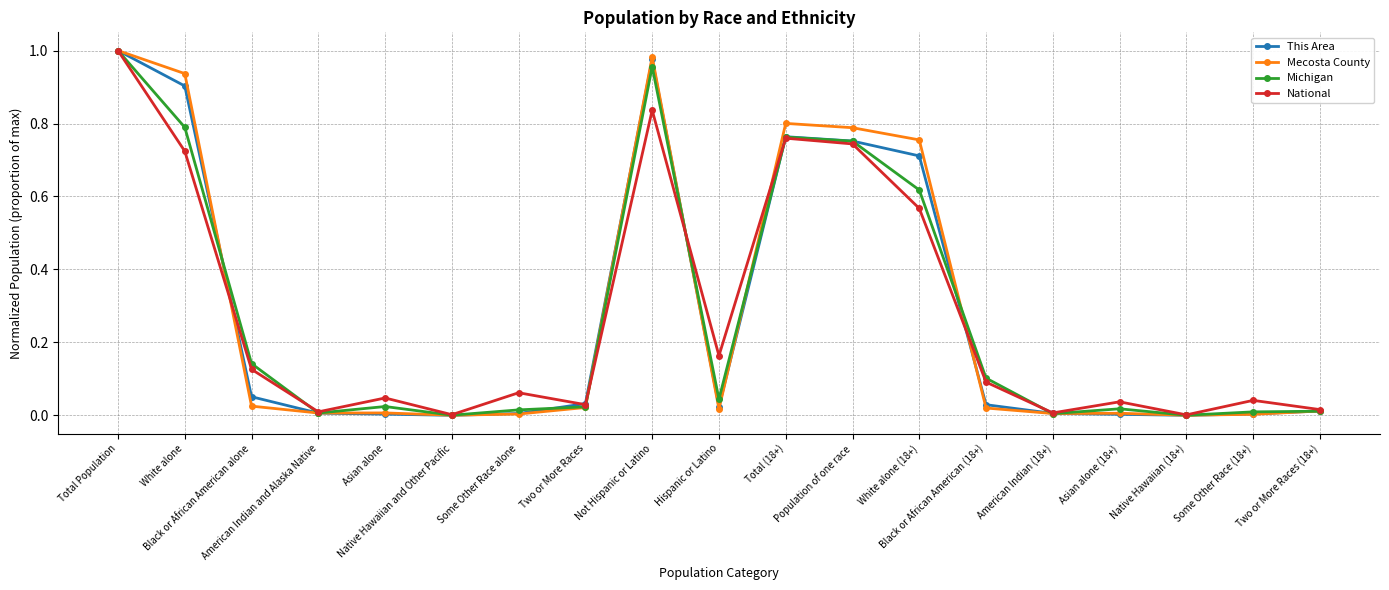

True or false: National has a value of 0.0 at Some Other Race (18+).

False